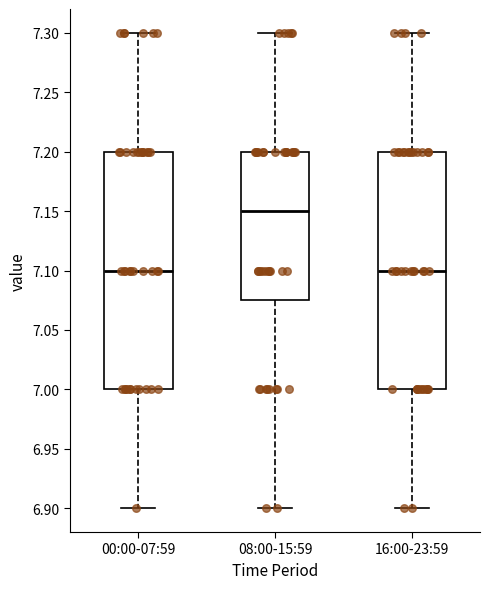

Reading left to right, read every box against the y-axis: the position of its median line, the range the box covers, and the ends of its whiskers. The values are not printed on the chart, so give them approximately, as read against the axis.

00:00-07:59: median 7.100, box 7.000 to 7.200, whiskers 6.900 to 7.300
08:00-15:59: median 7.150, box 7.075 to 7.200, whiskers 6.900 to 7.300
16:00-23:59: median 7.100, box 7.000 to 7.200, whiskers 6.900 to 7.300